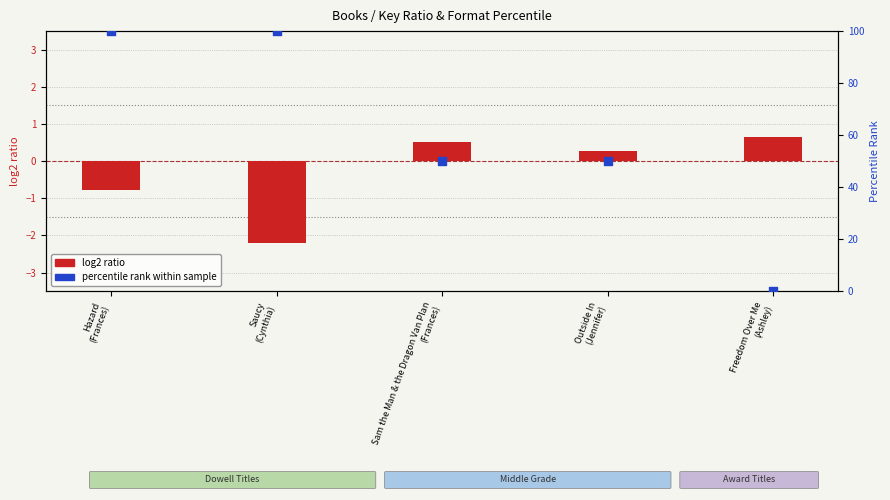

Which series has the widest spread of Y values?

percentile rank within sample